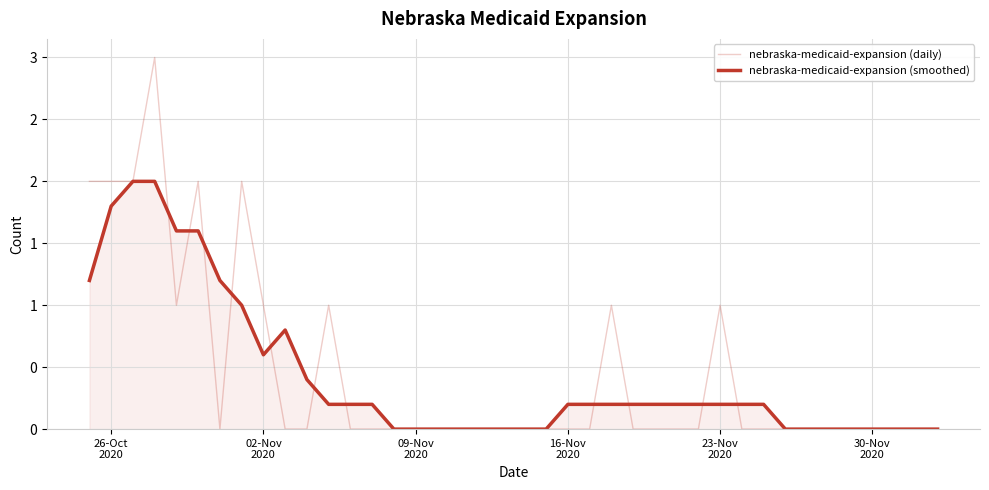

True or false: nebraska-medicaid-expansion (daily) has more than 0 interior local peaks.

True